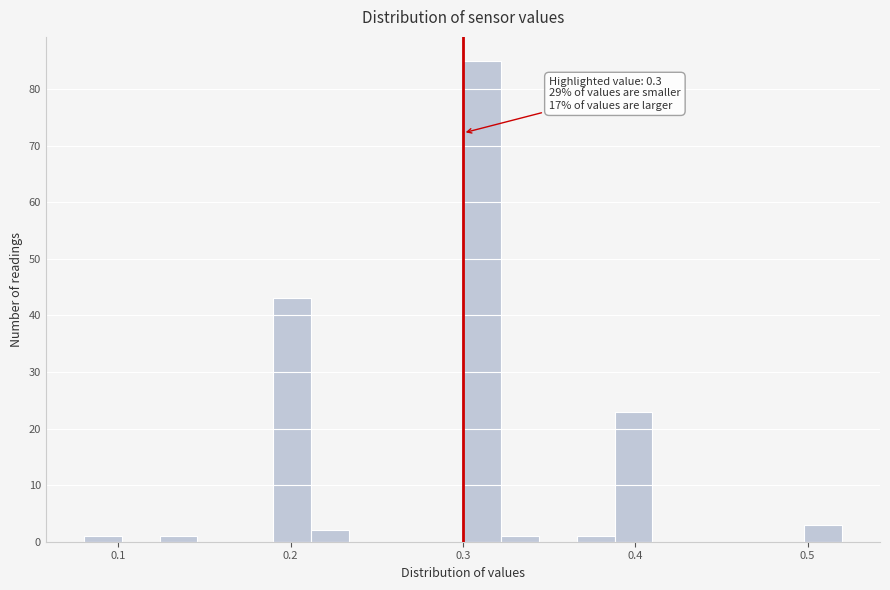

Around what value on the x-axis is the tallest bar? Give the approximate position of its centre, as read against the axis.

0.31